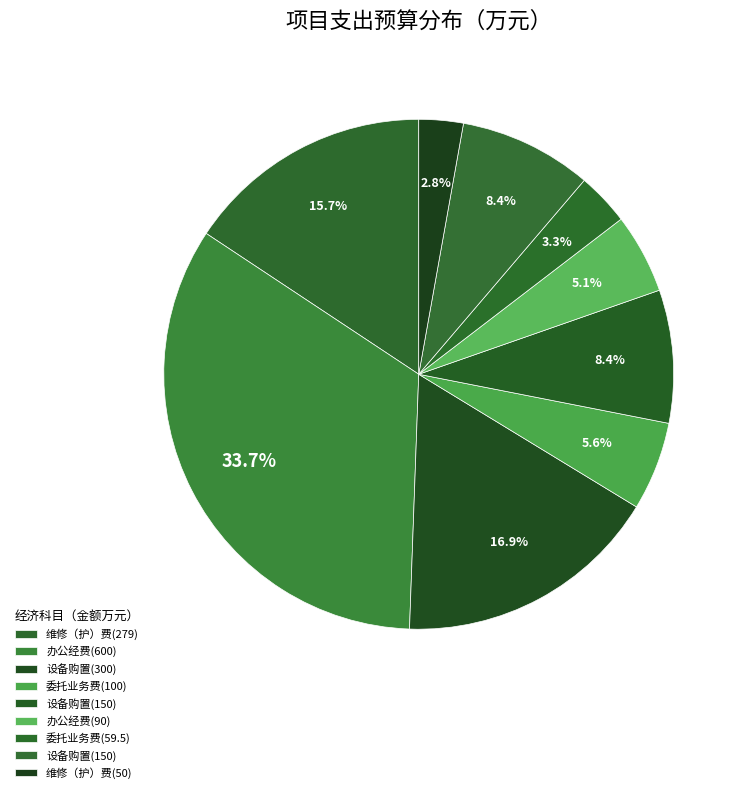

How many segments does this pie chart have?

9